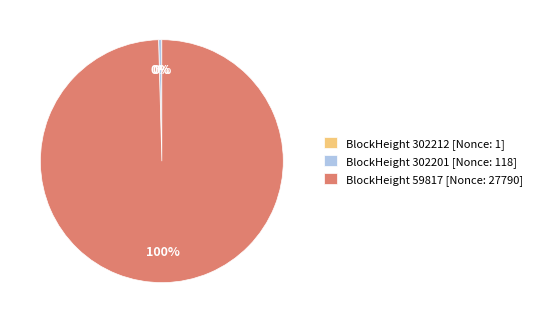

Is the sum of BlockHeight 302201 [Nonce: 118] and BlockHeight 59817 [Nonce: 27790] greater than half?

Yes